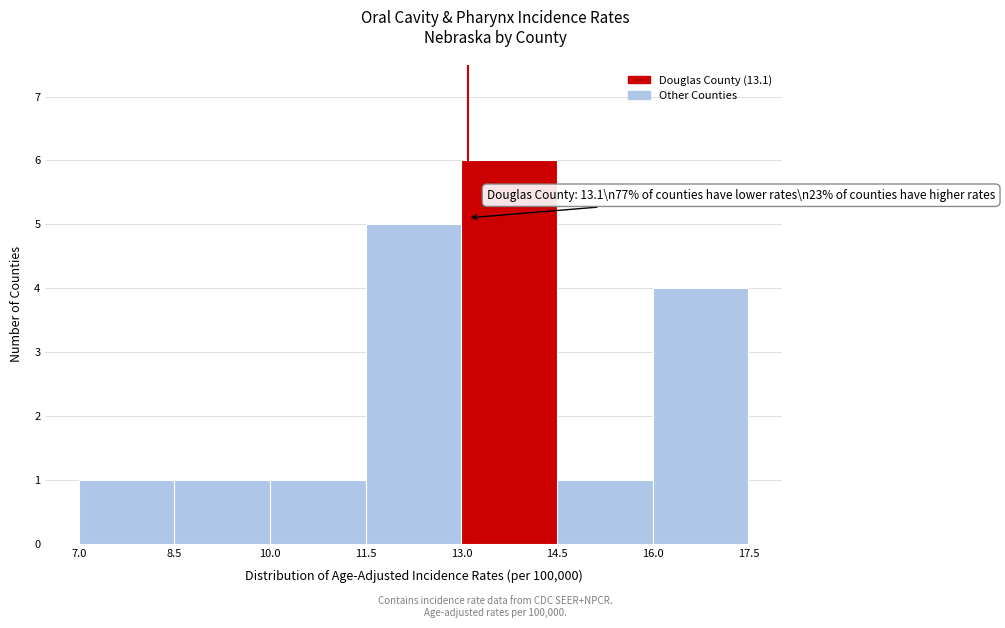

Over which range of the x-axis is the bar tallest?

13.0 to 14.5